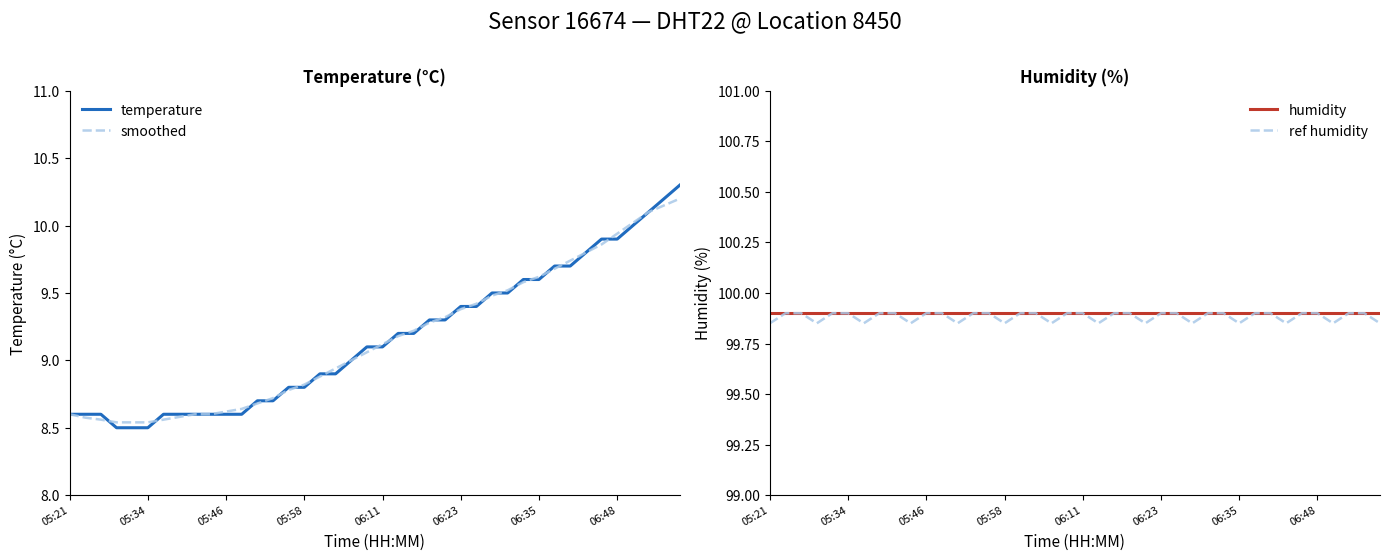

What is the maximum value for ref humidity?

99.9